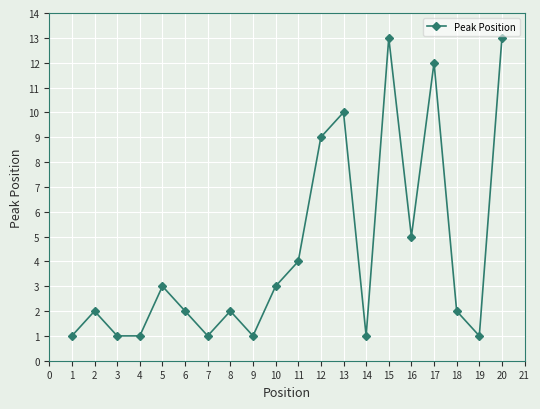

What is the change in value from 7 to 8?

+1